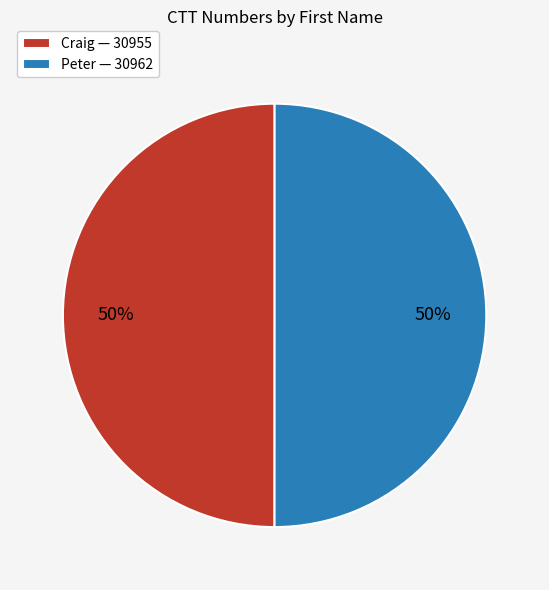

Combined, do Craig — 30955 and Peter — 30962 account for over 50%?

Yes